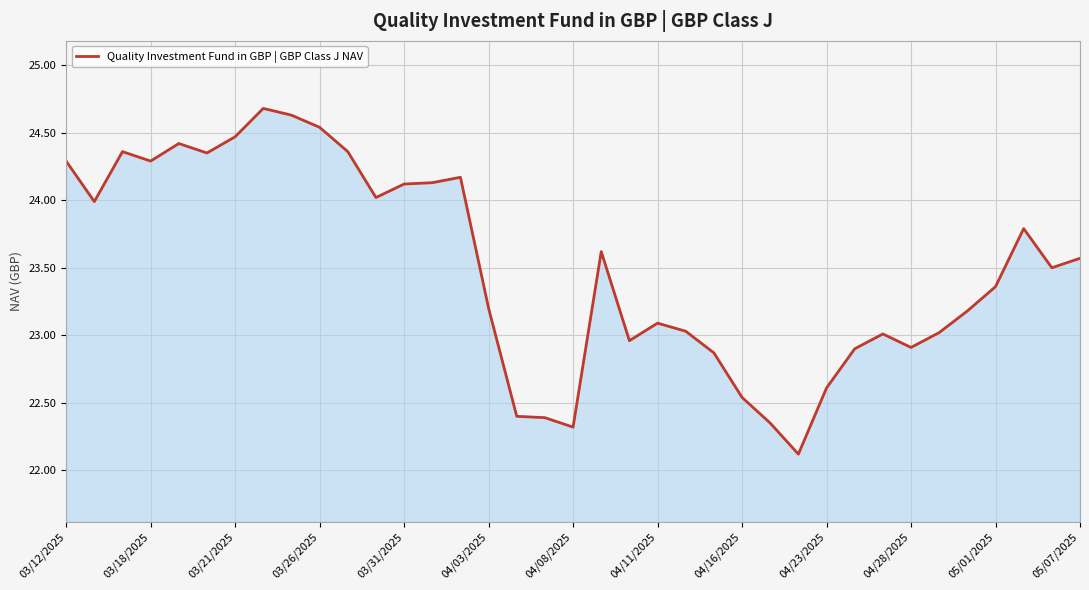

What is the maximum value shown in the chart?

24.7